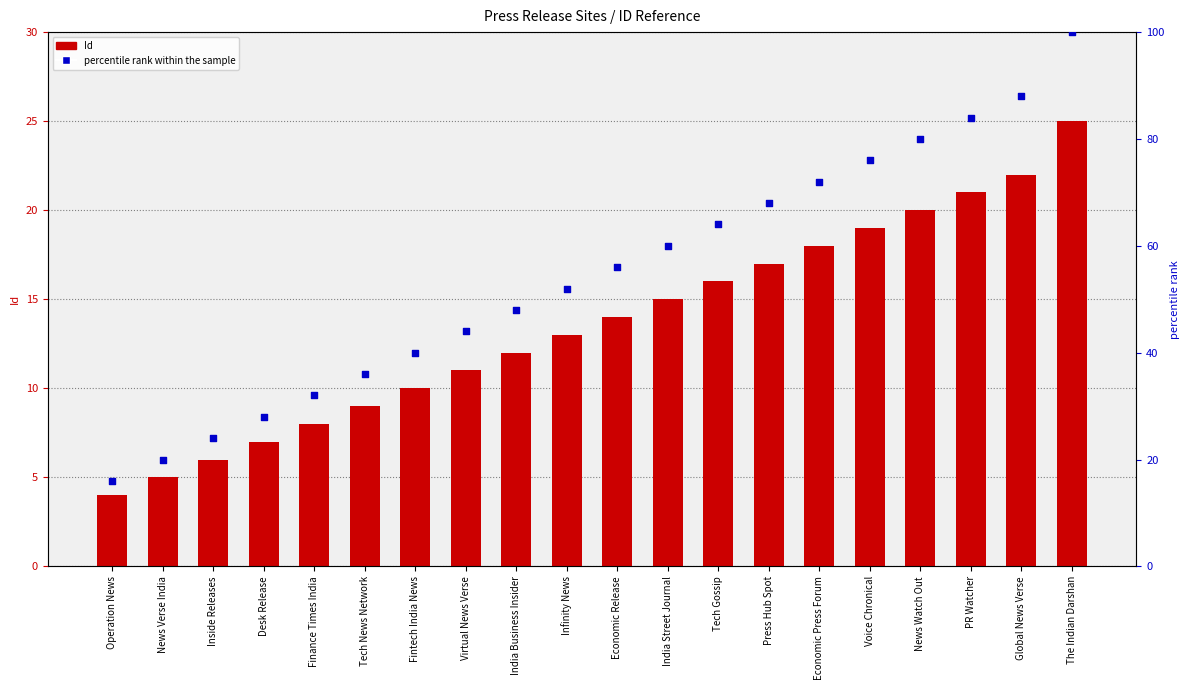

Which series has the largest total across all categories?

percentile rank within the sample